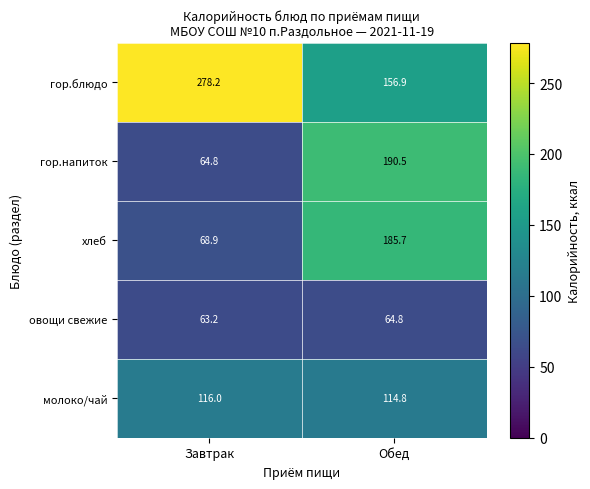

Where is гор.напиток nearest to the value 127?

Завтрак